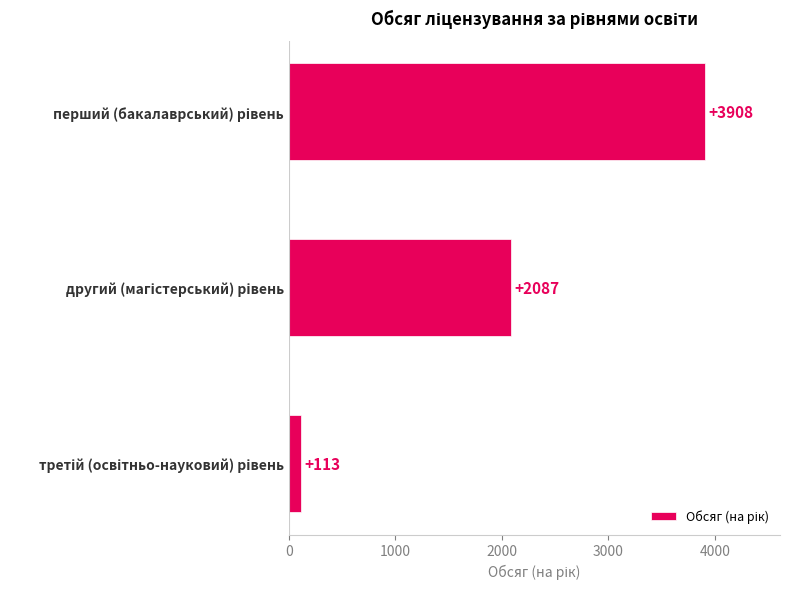

How many values are between 113 and 3908?

3